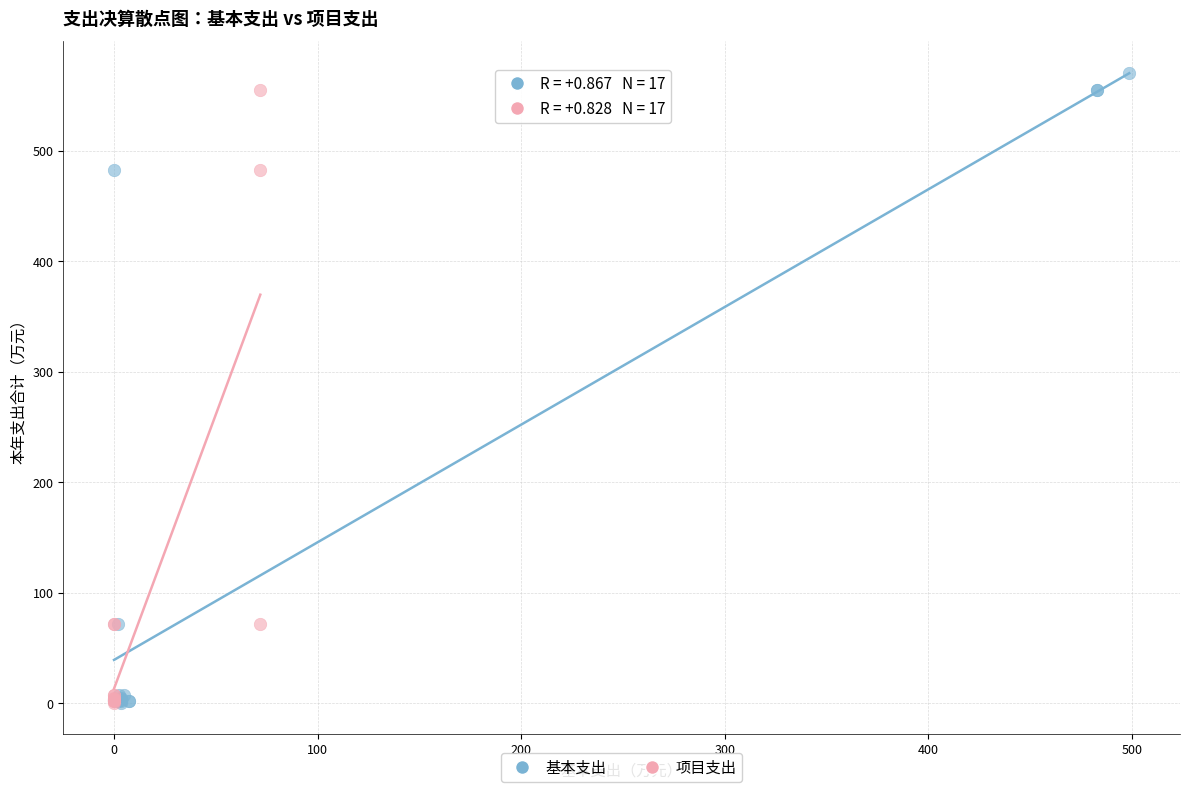

Which series has the largest Y range (max minus min)?

基本支出